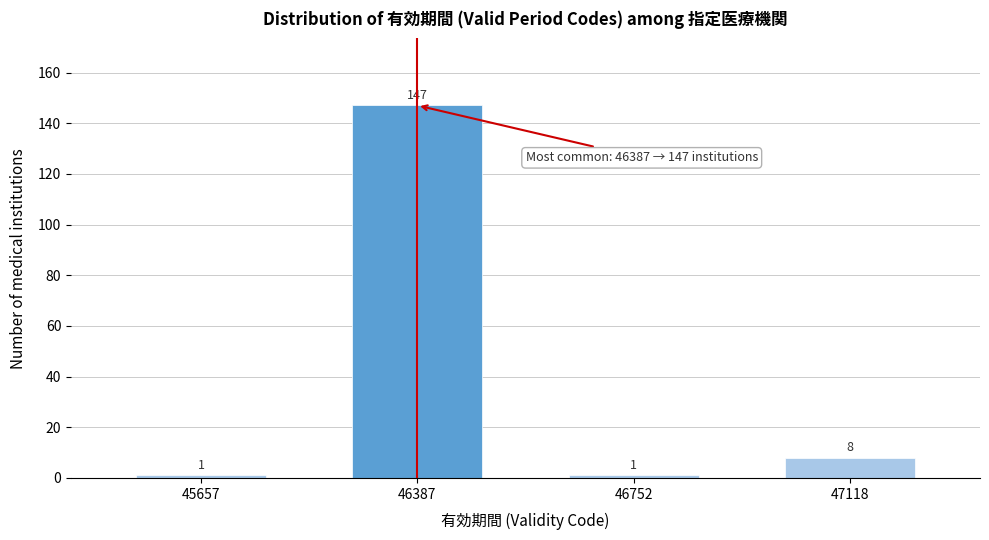

Reading left to right, what are all the values shown in this chart?

1	147	1	8